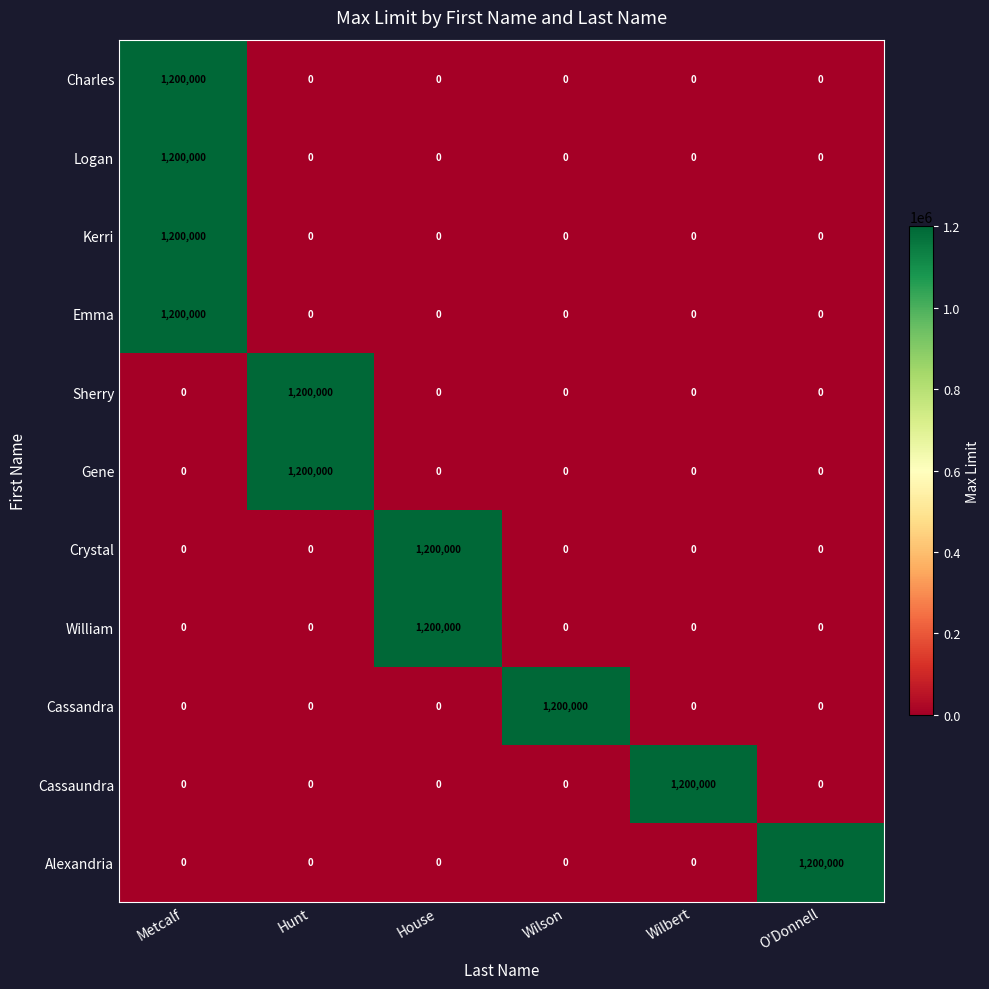

What is the spread (max minus min) of values at O'Donnell?

1200000